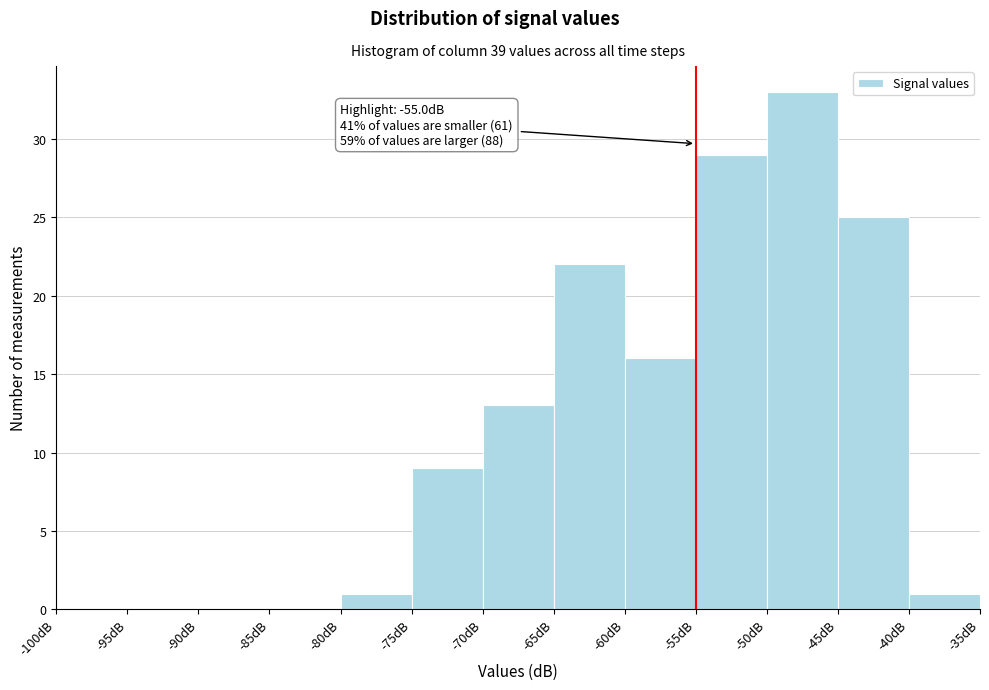

Which range on the x-axis has the tallest bar?

-50 to -45